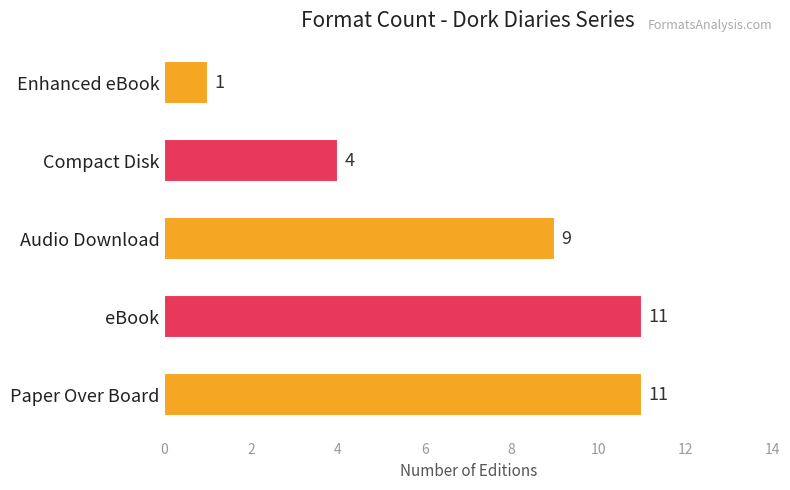

How many values are between 4 and 11?

4